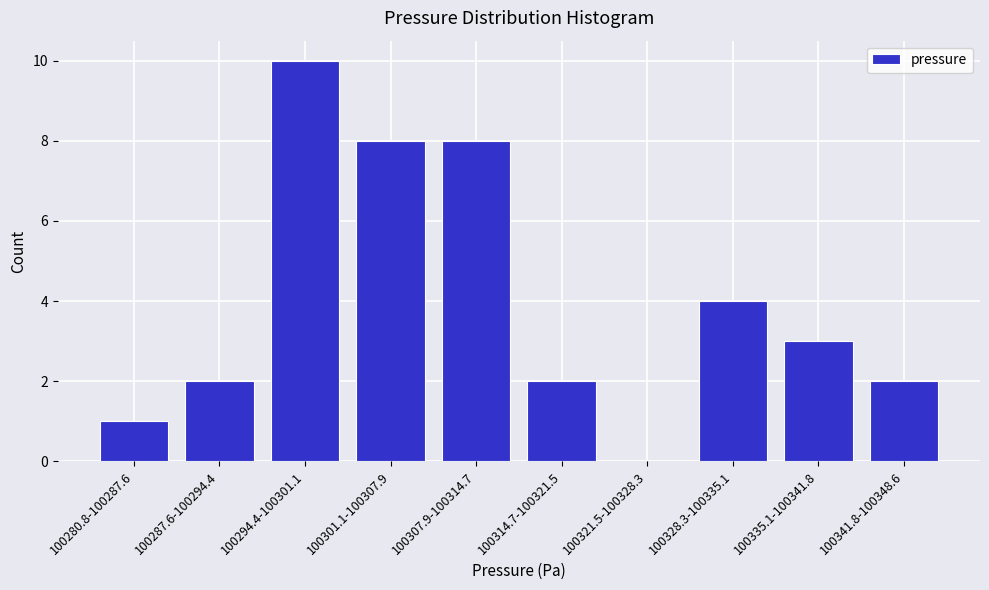

Reading right to left, what are all the values shown in this chart?

100341.8-100348.6=2	100335.1-100341.8=3	100328.3-100335.1=4	100321.5-100328.3=0	100314.7-100321.5=2	100307.9-100314.7=8	100301.1-100307.9=8	100294.4-100301.1=10	100287.6-100294.4=2	100280.8-100287.6=1